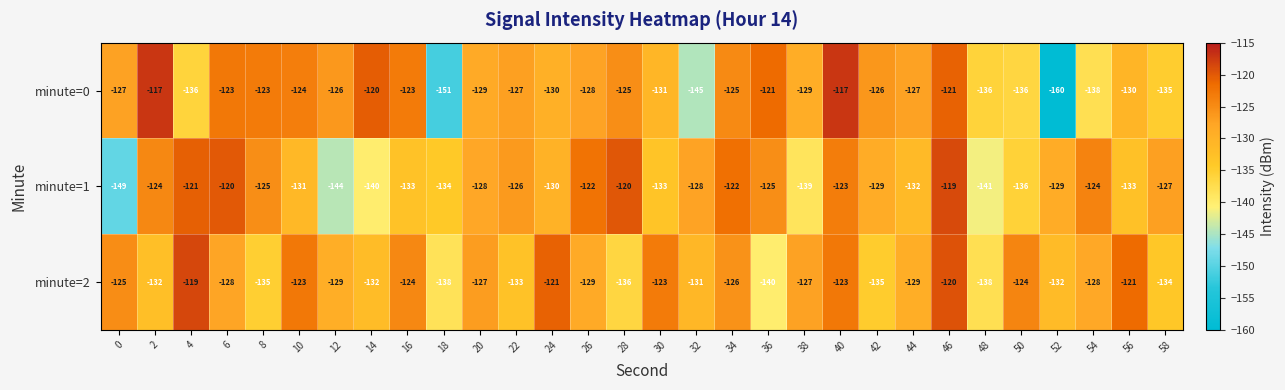

True or false: minute=1 has a value of -132 at 44.

True